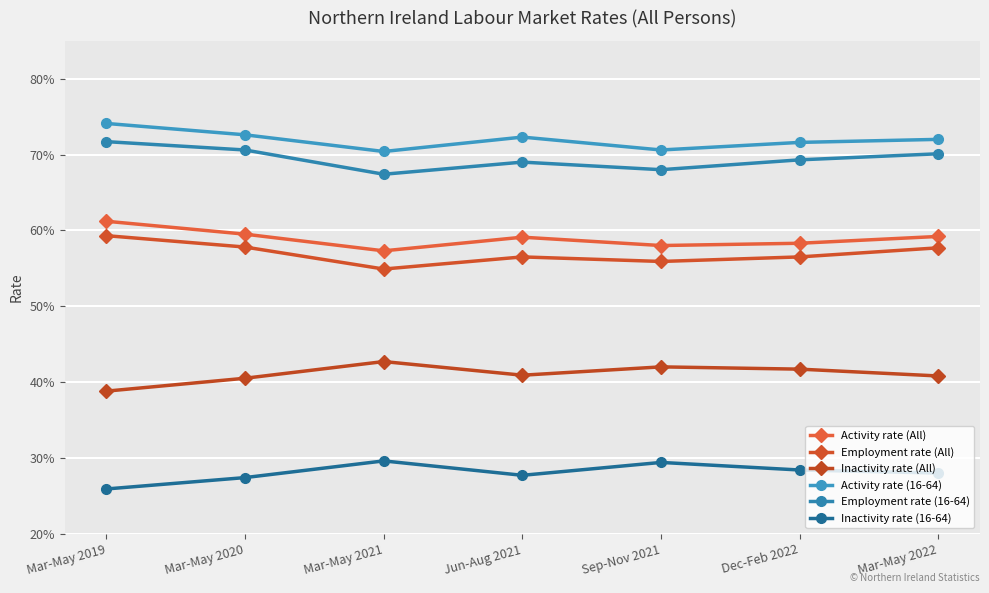

Between Dec-Feb 2022 and Mar-May 2022, which series saw the biggest shift?

Employment rate (All)